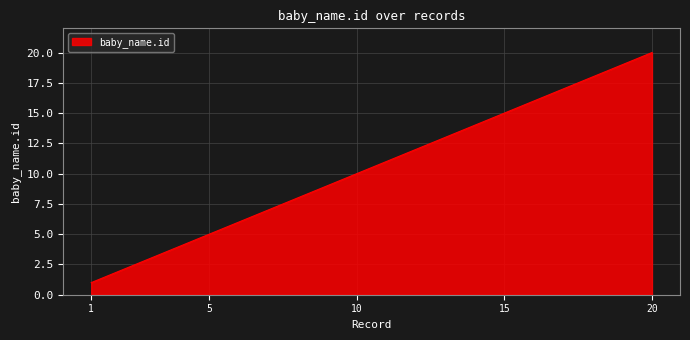

What is the minimum value shown in the chart?

1